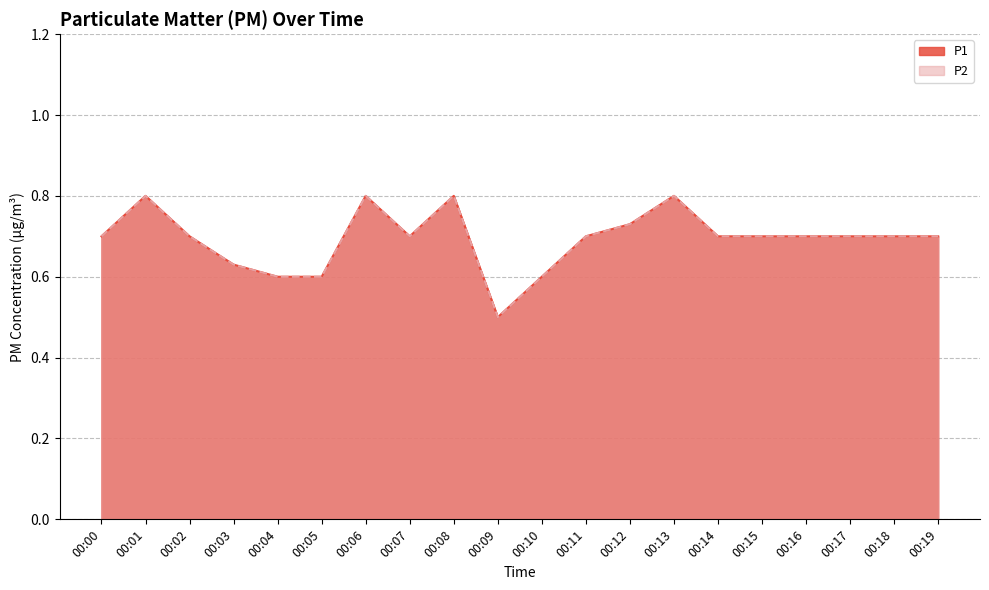

How many interior local peaks does the P1 series have?

4